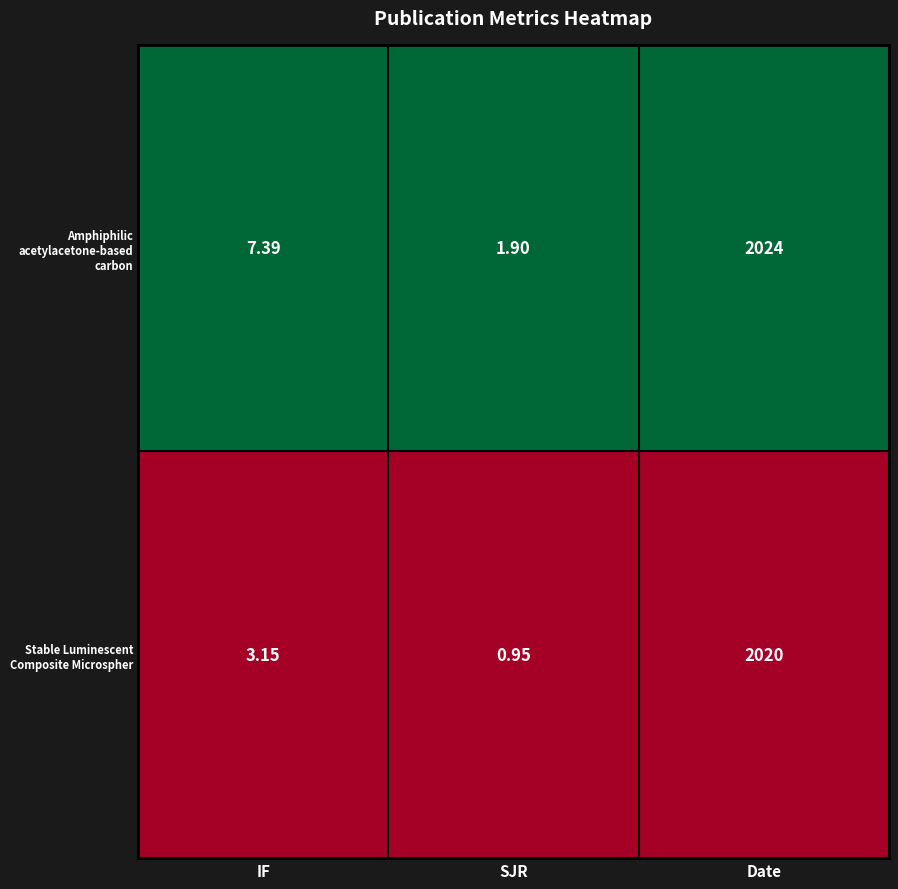

Is the value of Amphiphilic acetylacetone-based carbon at IF greater than the value of Stable Luminescent Composite Microspher at SJR?

Yes